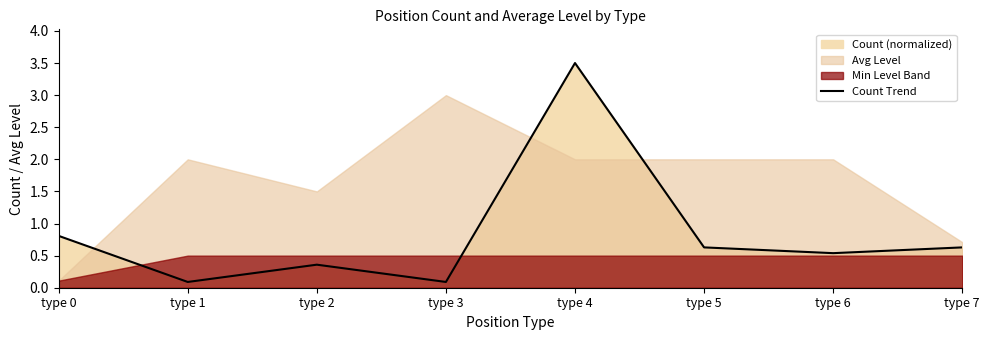

The value at type 3 is 0.1. True or false?

True